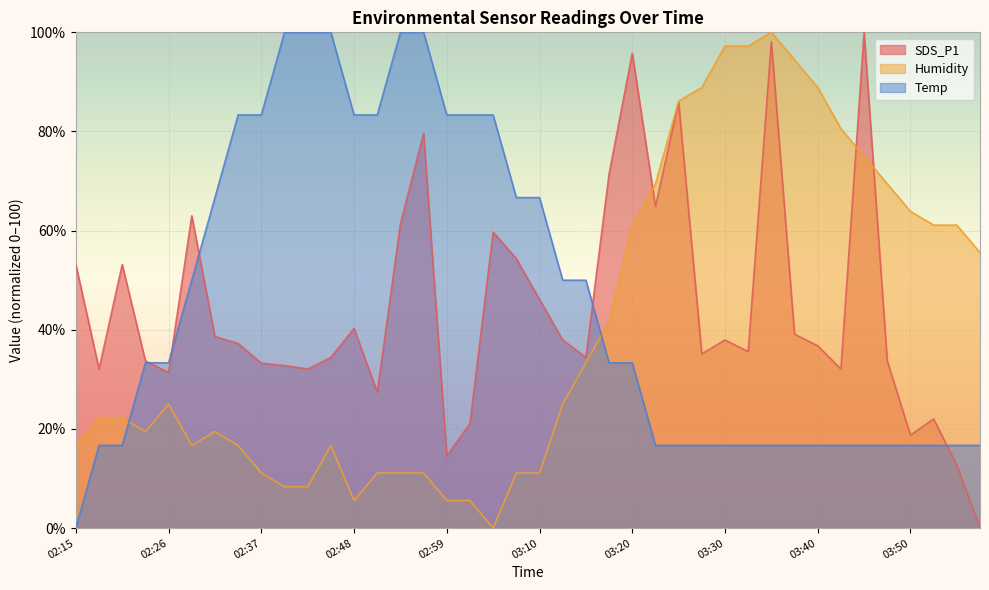

True or false: Humidity has a value of 155.5 at 03:33.

False